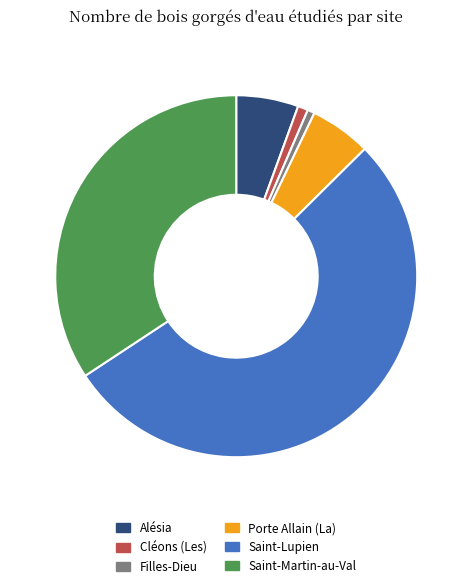

How many segments does this pie chart have?

6